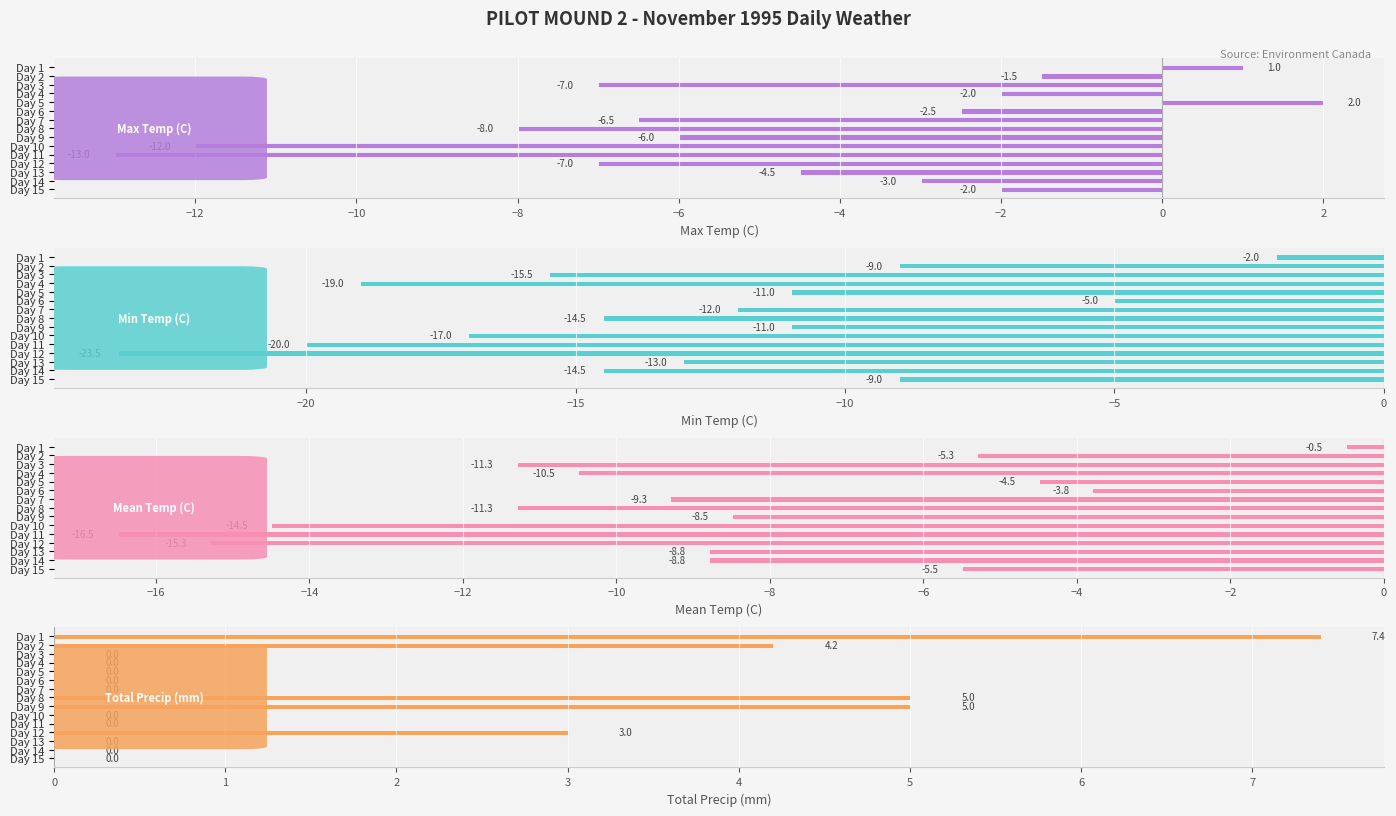

Which series has the largest total across all categories?

Total Precip (mm)